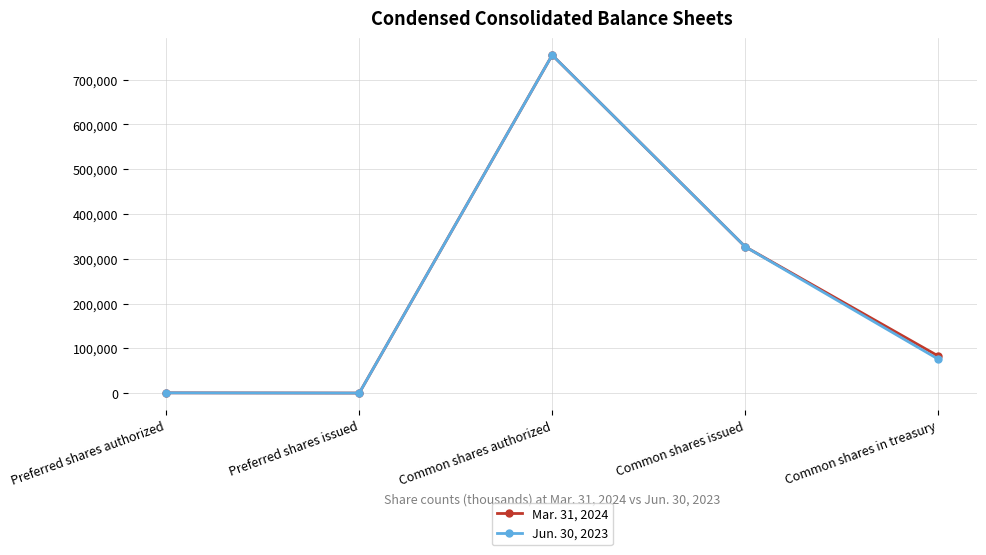

List the series in order of their overall mean, highest first.

Mar. 31, 2024, Jun. 30, 2023